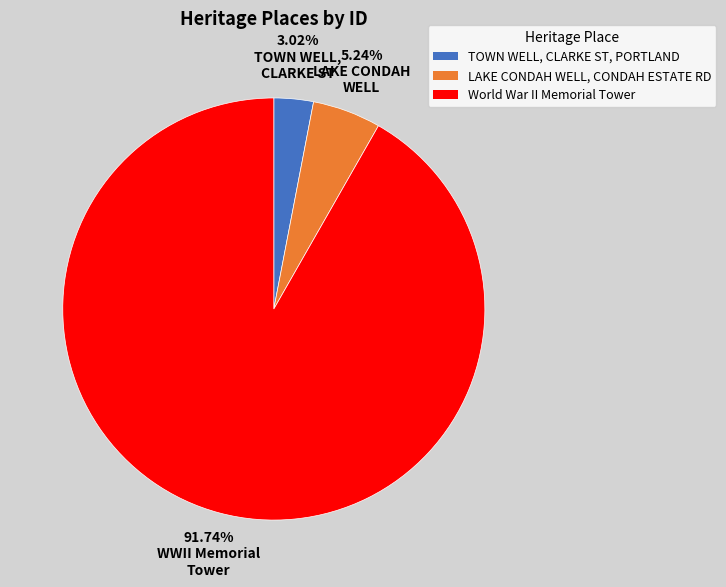

Combined, do World War II Memorial Tower and TOWN WELL, CLARKE ST, PORTLAND account for over 50%?

Yes